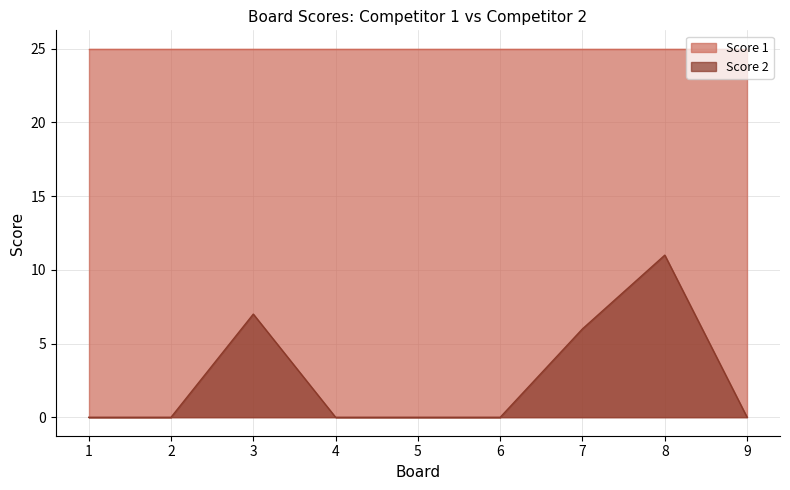

What is the greatest value displayed?

25